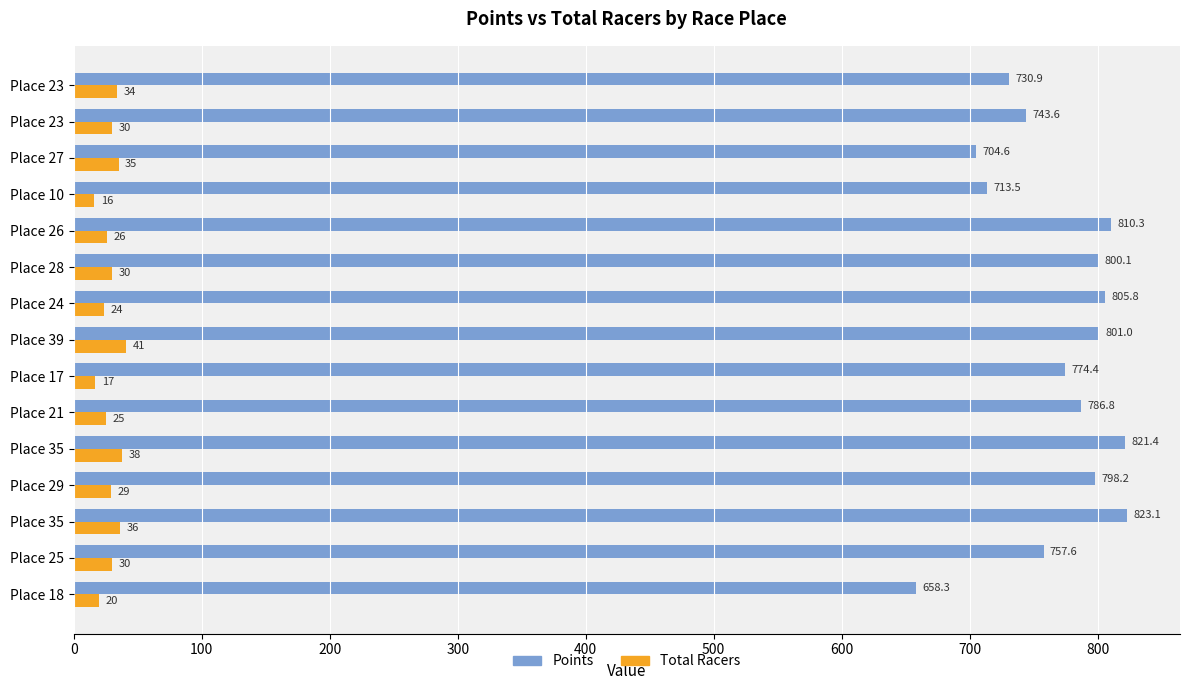

How many data points in Total Racers are less than 30?

7